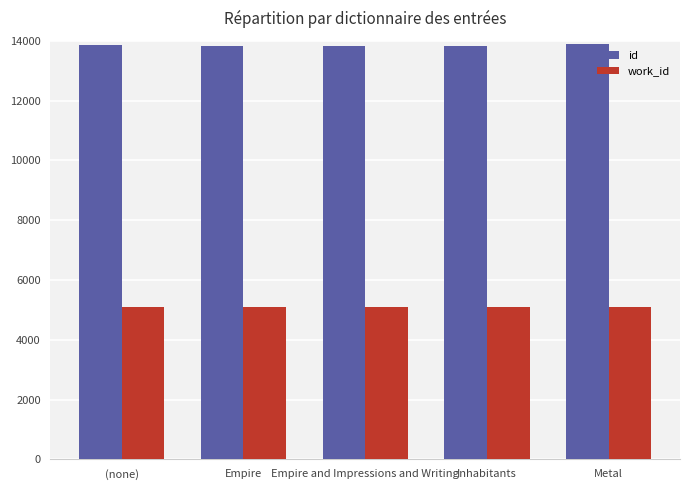

What is the spread (max minus min) of values at Metal?

8774.0